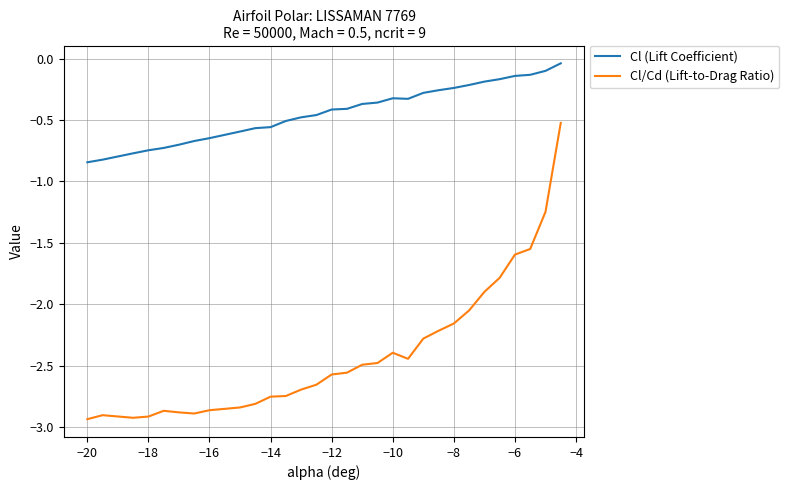

True or false: Cl (Lift Coefficient) and Cl/Cd (Lift-to-Drag Ratio) intersect in this chart.

False